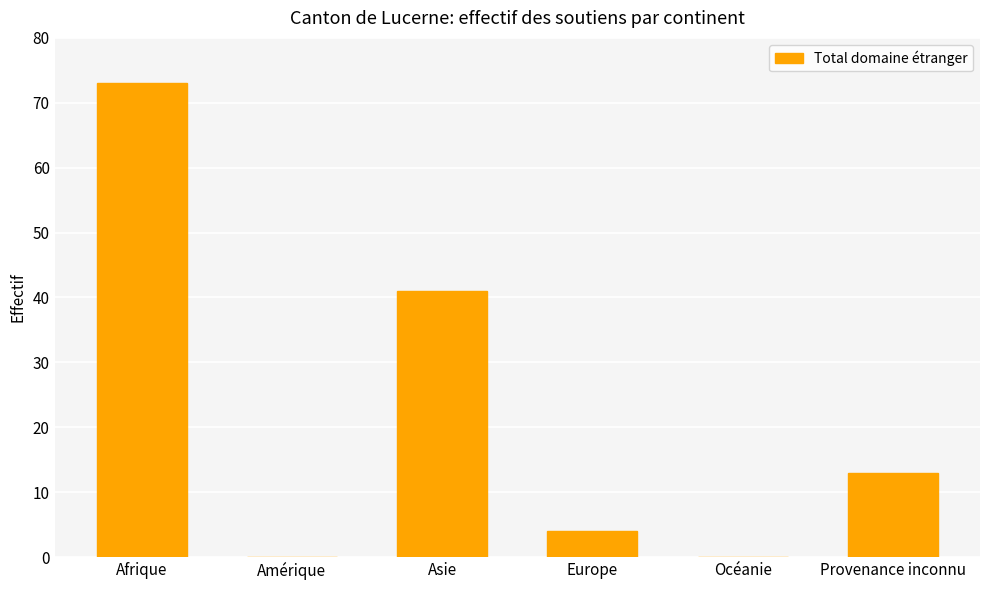

Where is the data nearest to the value 36?

Asie